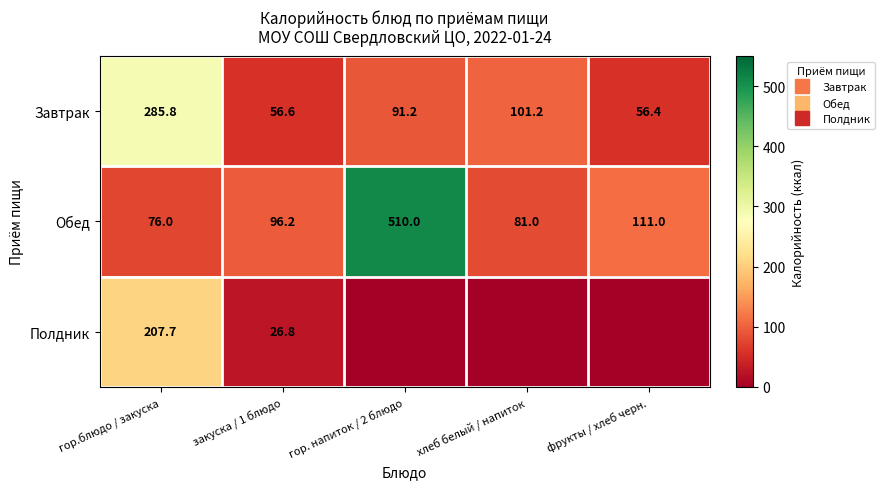

Rank the categories by Завтрак value from highest to lowest.

гор.блюдо / закуска, хлеб белый / напиток, гор. напиток / 2 блюдо, закуска / 1 блюдо, фрукты / хлеб черн.